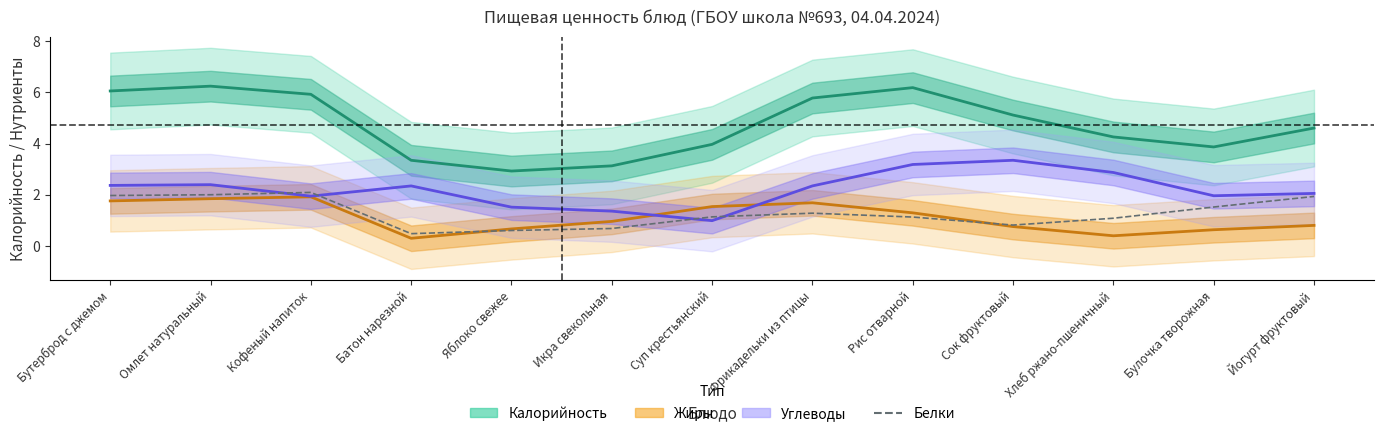

Which has a higher value, Икра свекольная or Омлет натуральный?

Омлет натуральный